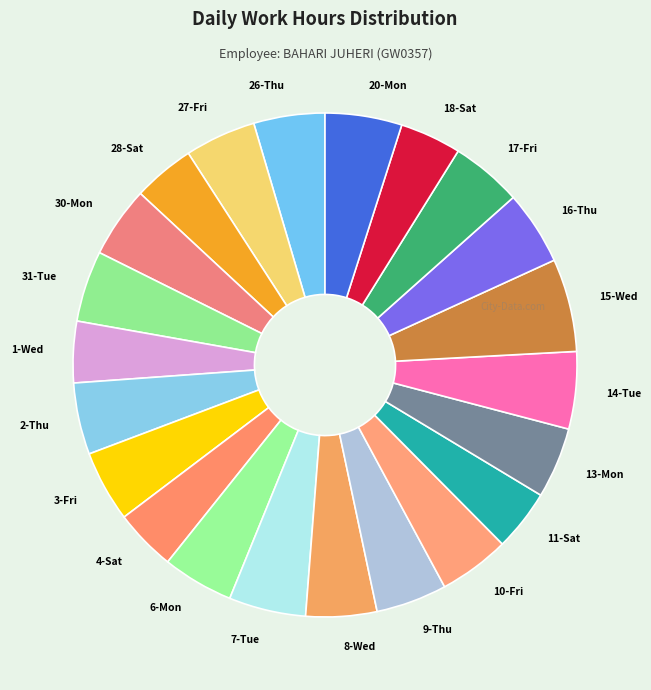

What is the largest slice in the pie chart?

15-Wed